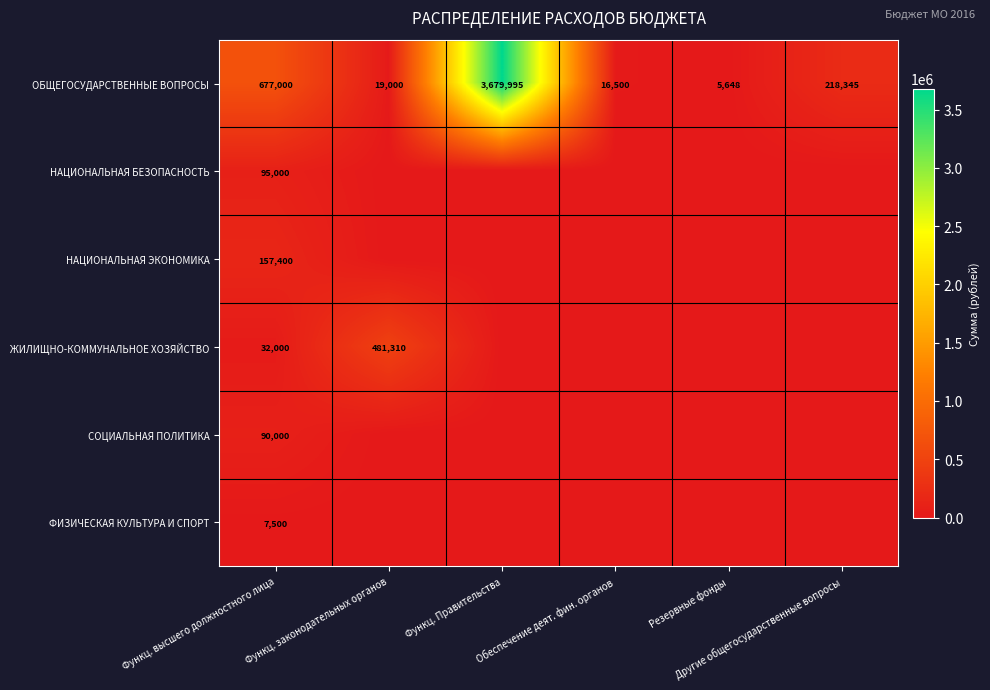

What is the difference between the maximum and second lowest values in the ОБЩЕГОСУДАРСТВЕННЫЕ ВОПРОСЫ series?

3663495